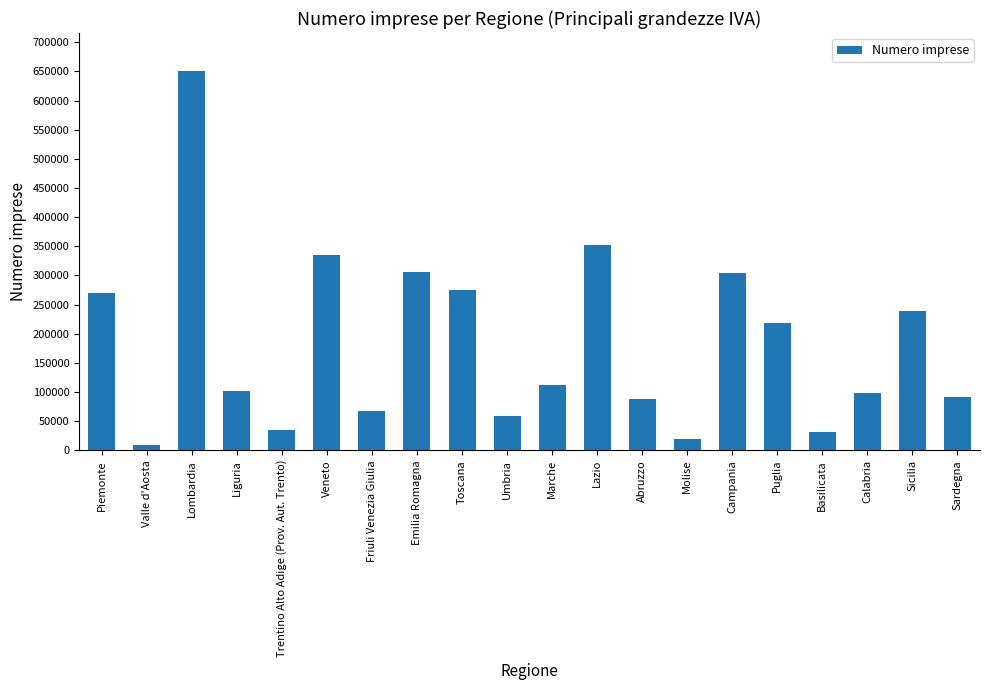

Between Sardegna and Piemonte, which is larger?

Piemonte